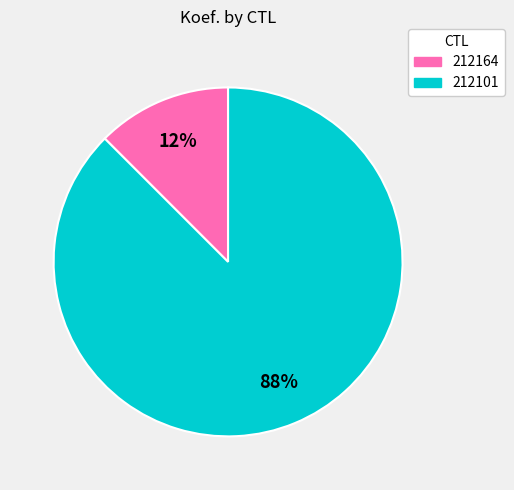

What is the smallest slice in the pie chart?

212164